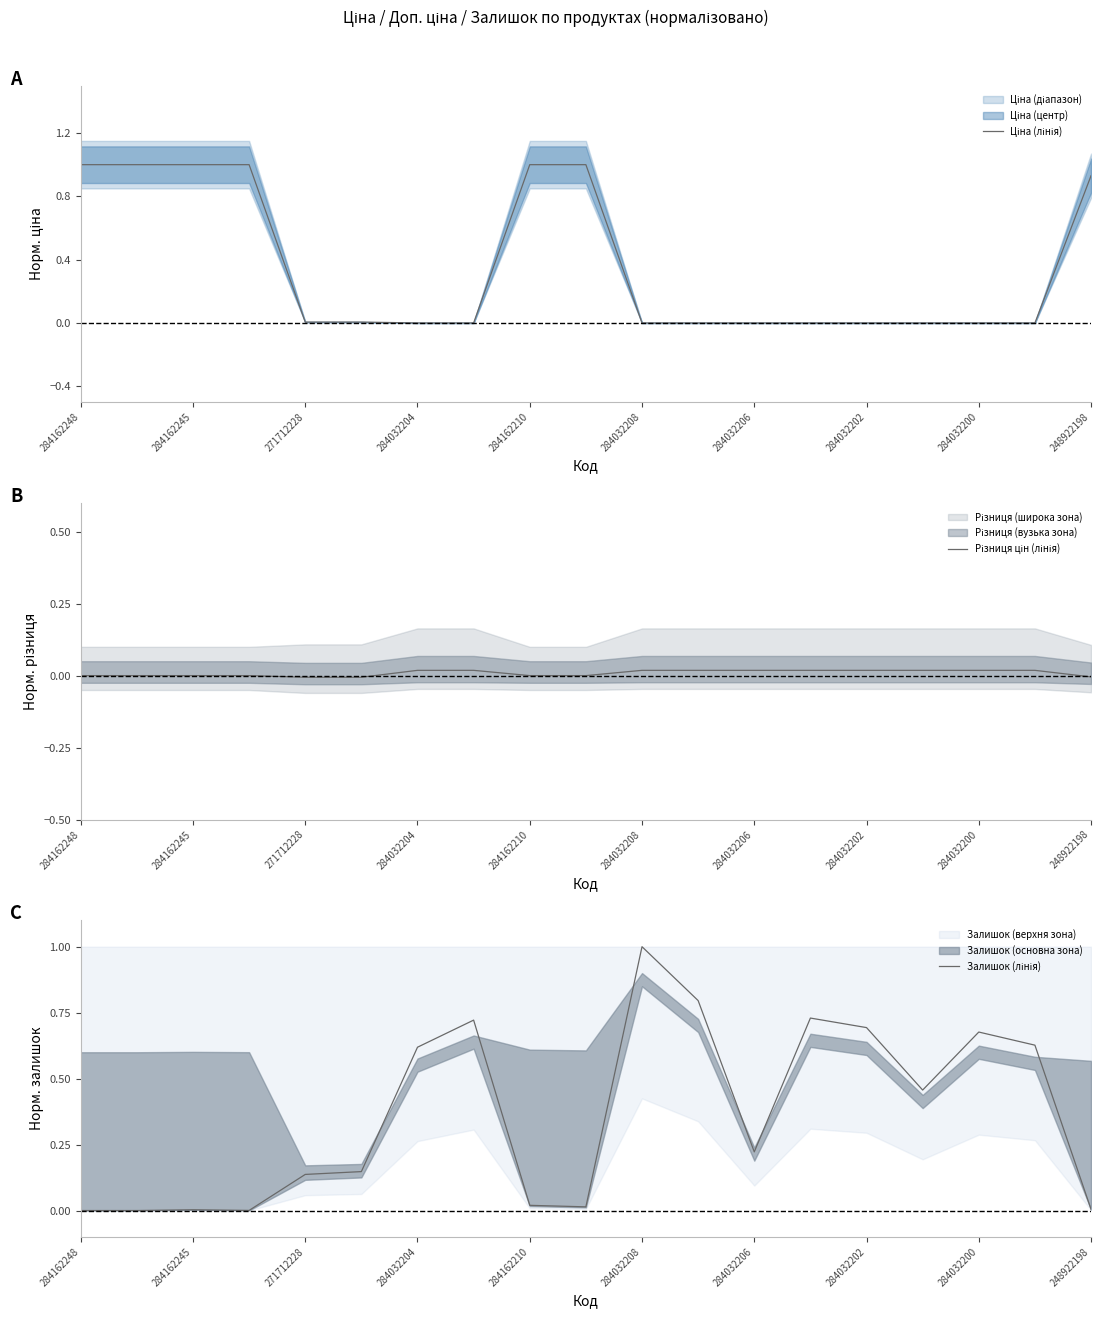

What is the label of the 2nd point from the right?

17